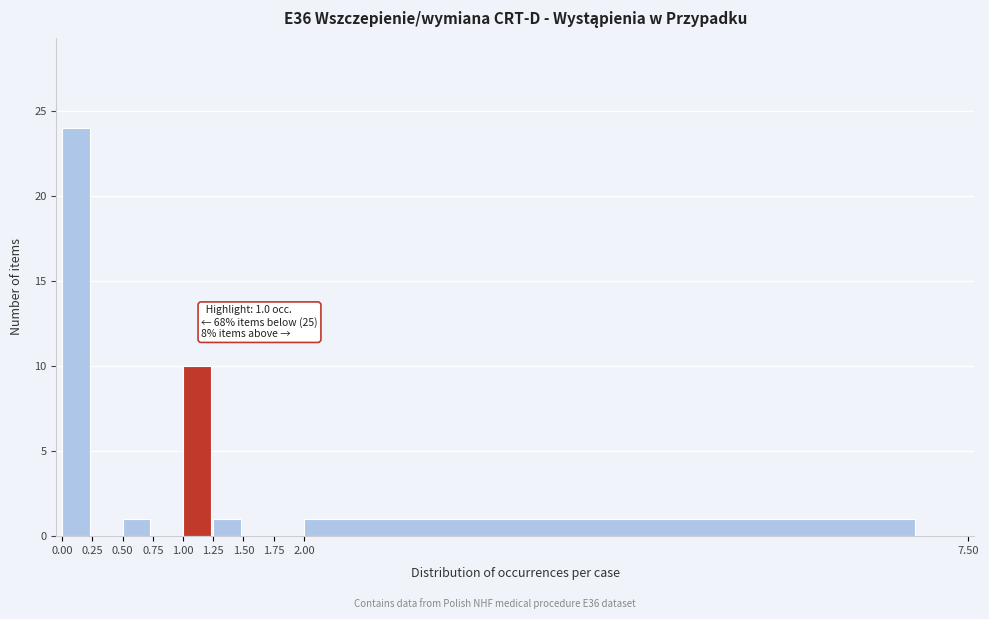

Over which range of the x-axis is the bar tallest?

0.00 to 0.25